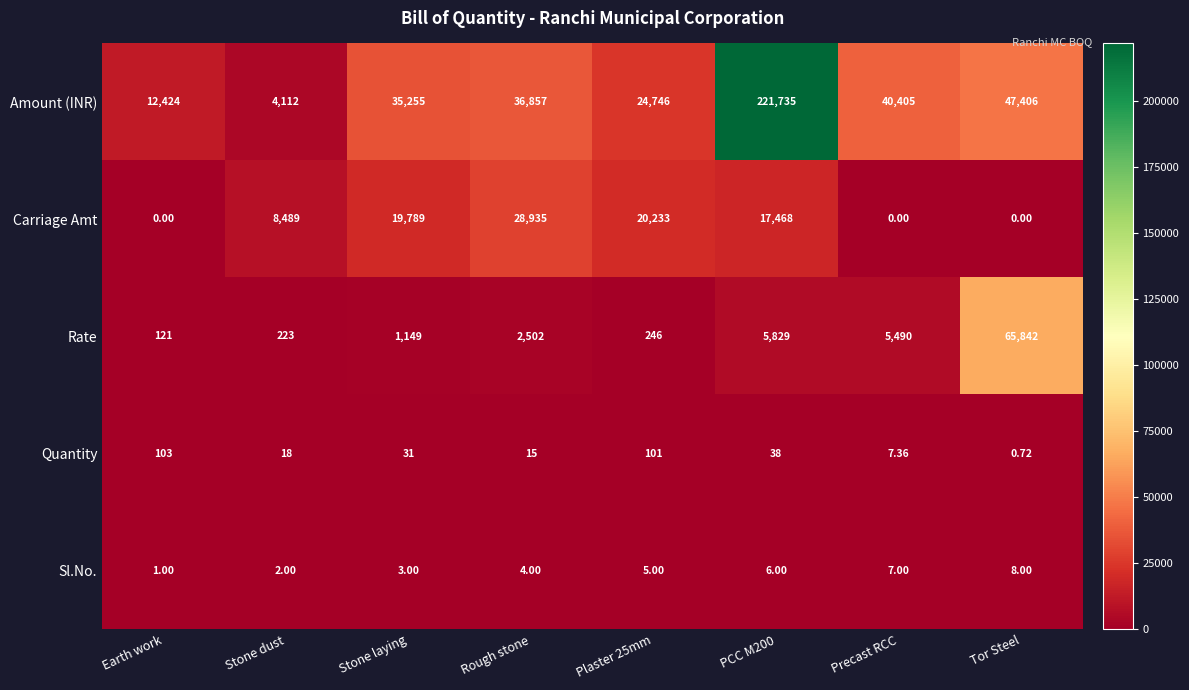

Which series has the widest spread of values?

Amount (INR)